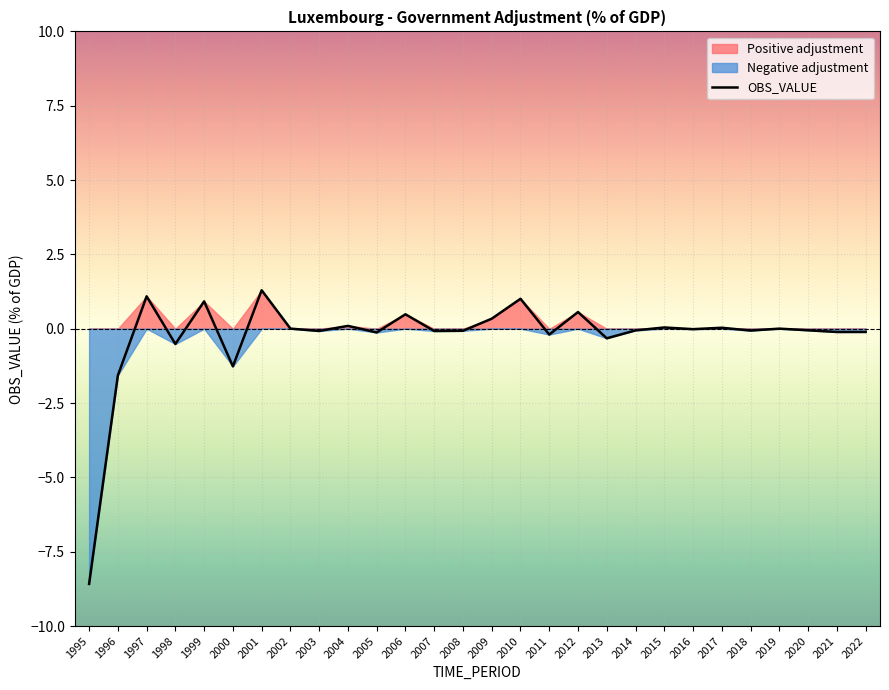

What is the value of the 1st point from the left?

-8.6